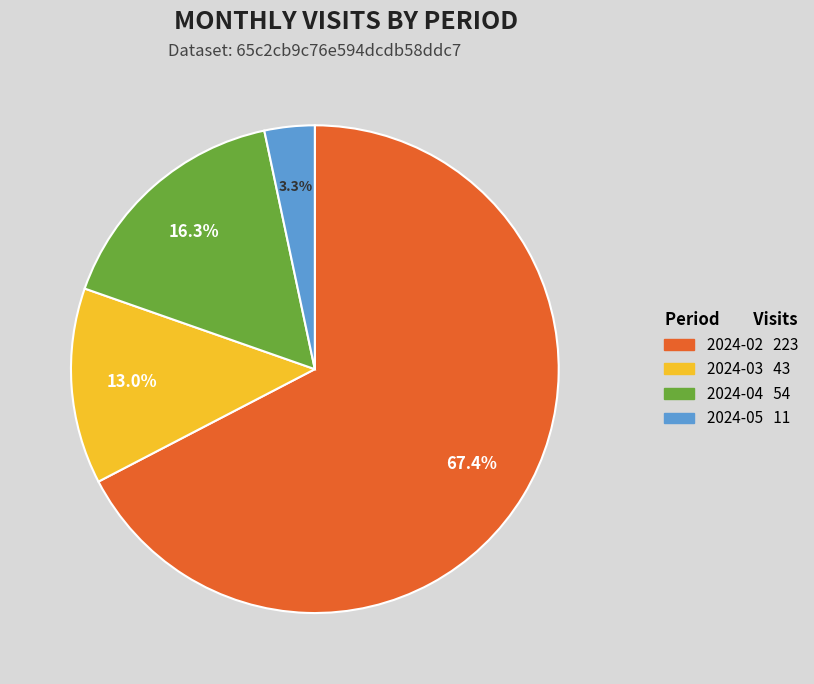

True or false: 2024-05 accounts for 15% of the total.

False